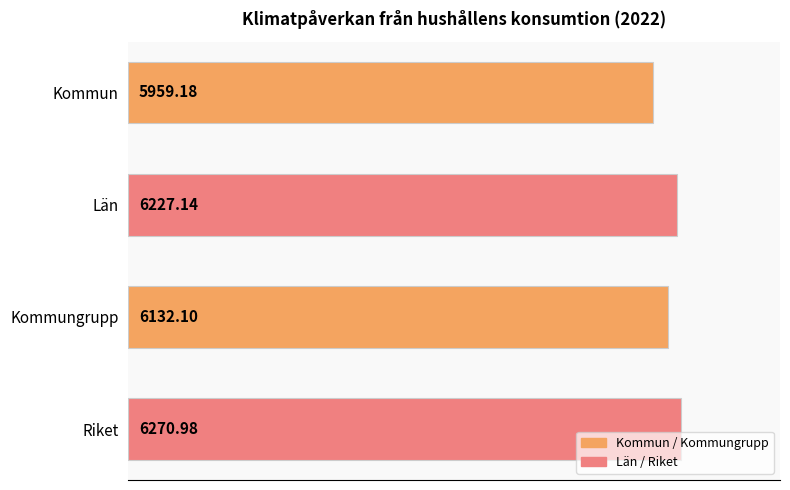

What is the average value?

6147.4